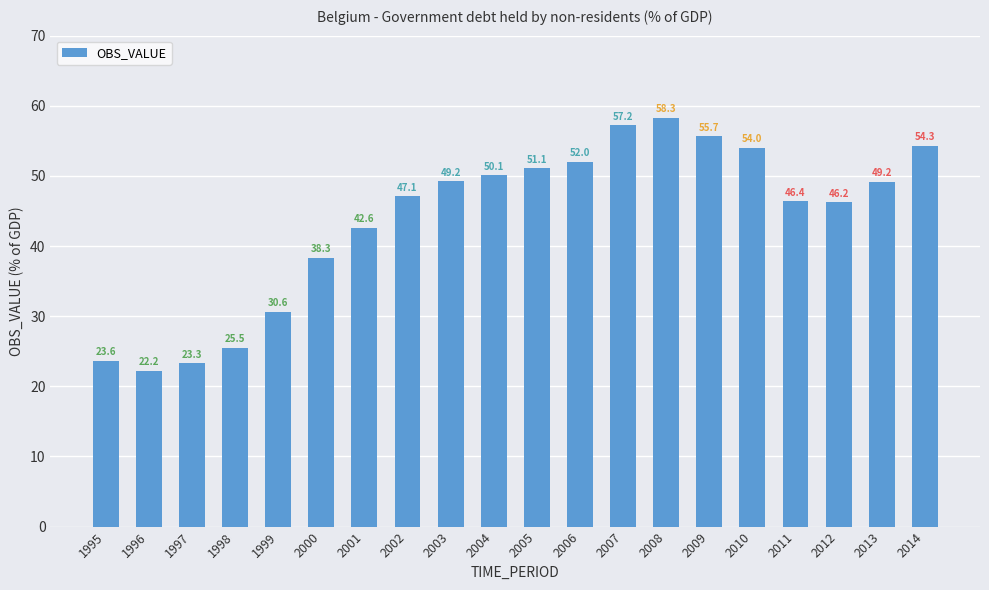

Reading left to right, extract all data points from this chart.

1995=23.6	1996=22.2	1997=23.3	1998=25.5	1999=30.6	2000=38.3	2001=42.6	2002=47.1	2003=49.2	2004=50.1	2005=51.1	2006=52.0	2007=57.2	2008=58.3	2009=55.7	2010=54.0	2011=46.4	2012=46.2	2013=49.2	2014=54.3